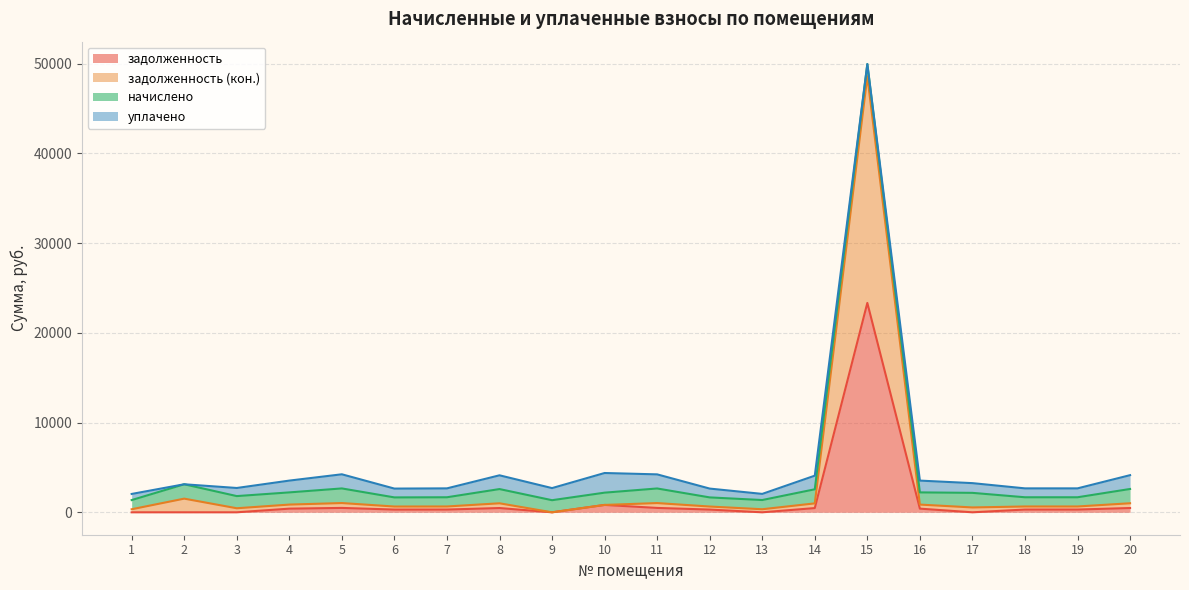

Which series has the largest range (max minus min)?

задолженность (кон.)